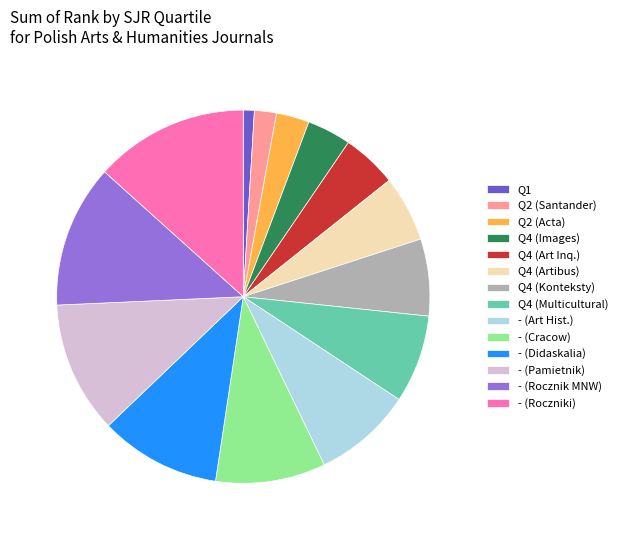

Which has a higher value, Q4 (Multicultural) or - (Didaskalia)?

- (Didaskalia)